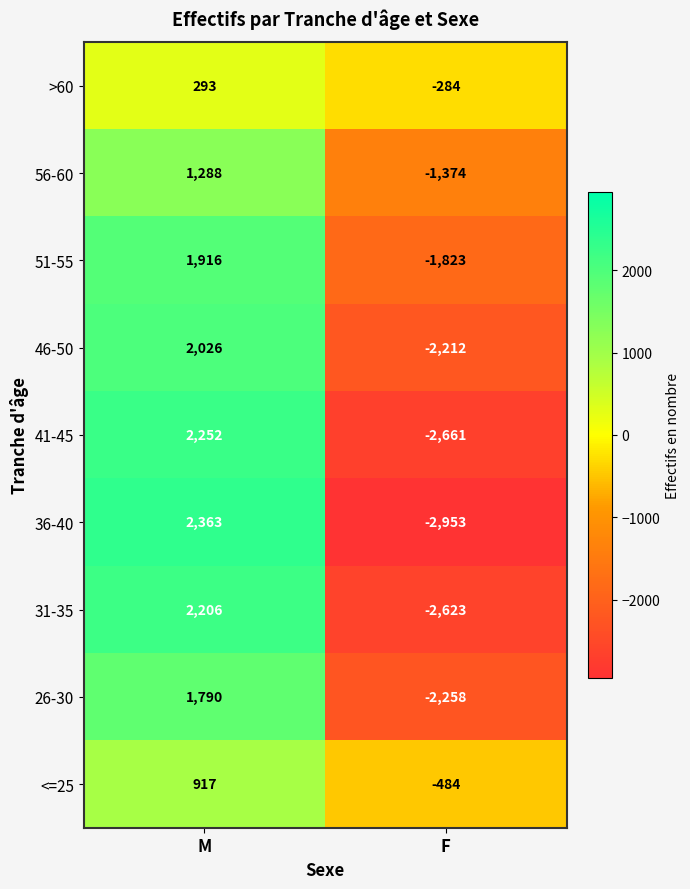

What is the difference between the 36-40 values at M and F?

5316